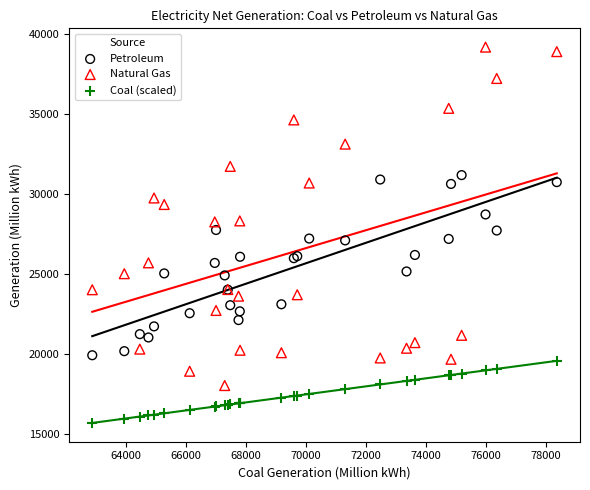

Which series has the largest Y range (max minus min)?

Natural Gas